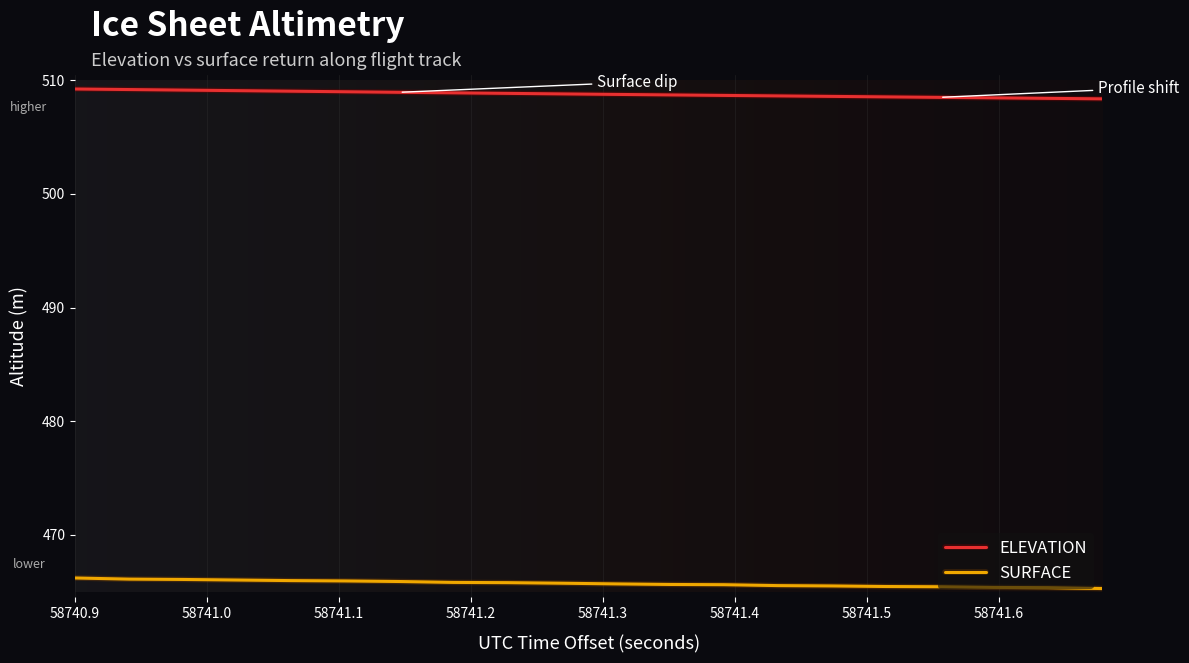

True or false: SURFACE and ELEVATION cross at least once.

False